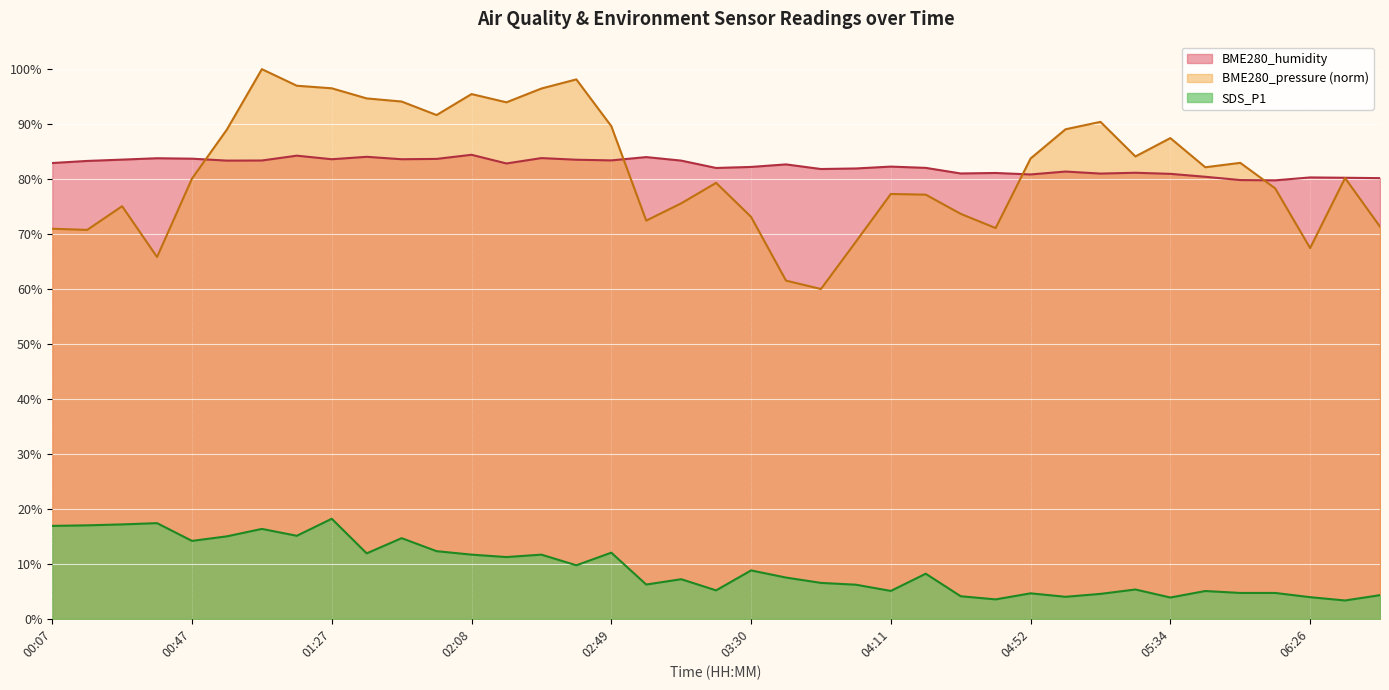

How many lines are shown in the chart?

3